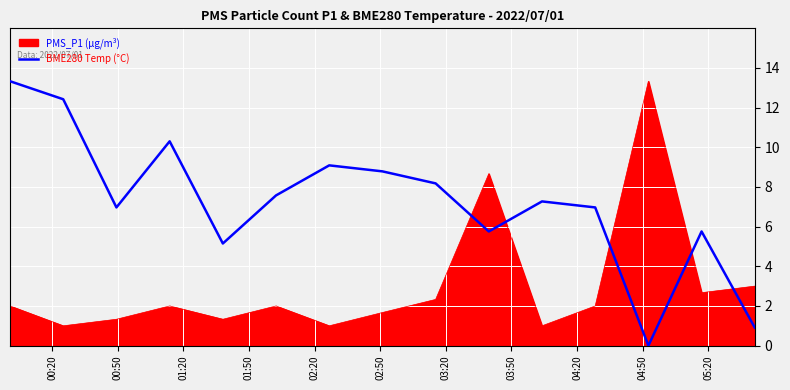

Rank the series by their average value, from lowest to highest.

PMS_P1 (µg/m³), BME280 Temp (°C)